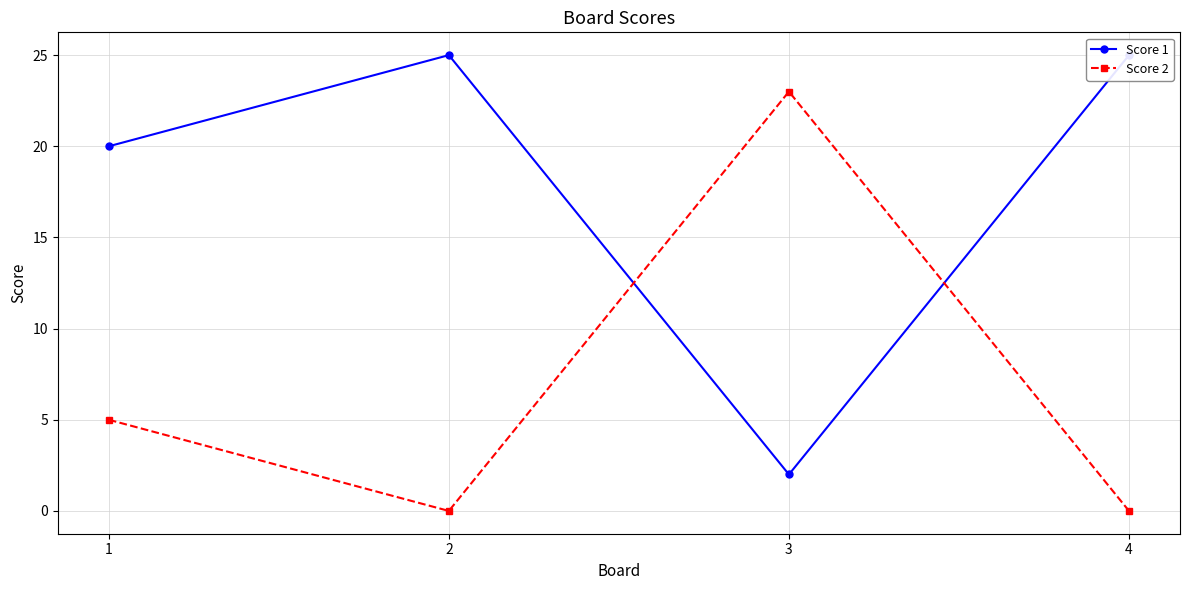

Reading left to right, transcribe all the data shown in this chart.

Score 1: 1=20	2=25	3=2	4=25
Score 2: 1=5	2=0	3=23	4=0